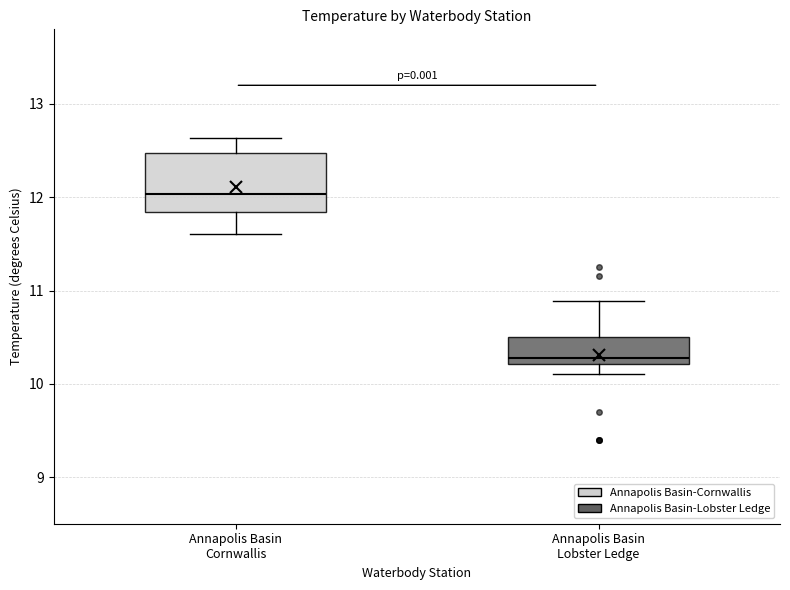

Which box's median line is the highest?

Annapolis Basin Cornwallis